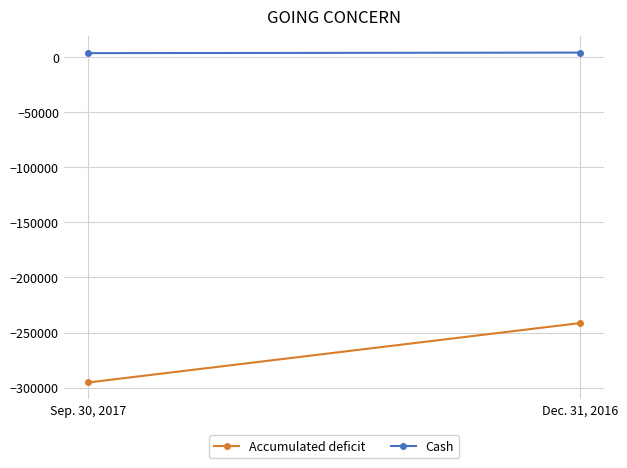

The value of Accumulated deficit at Sep. 30, 2017 is -295273. True or false?

True